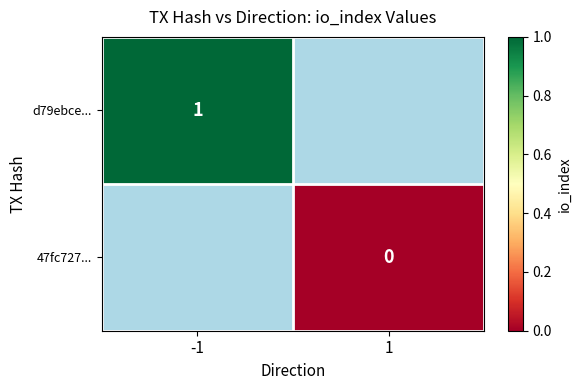

The value of d79ebce... at -1 is 1. True or false?

True